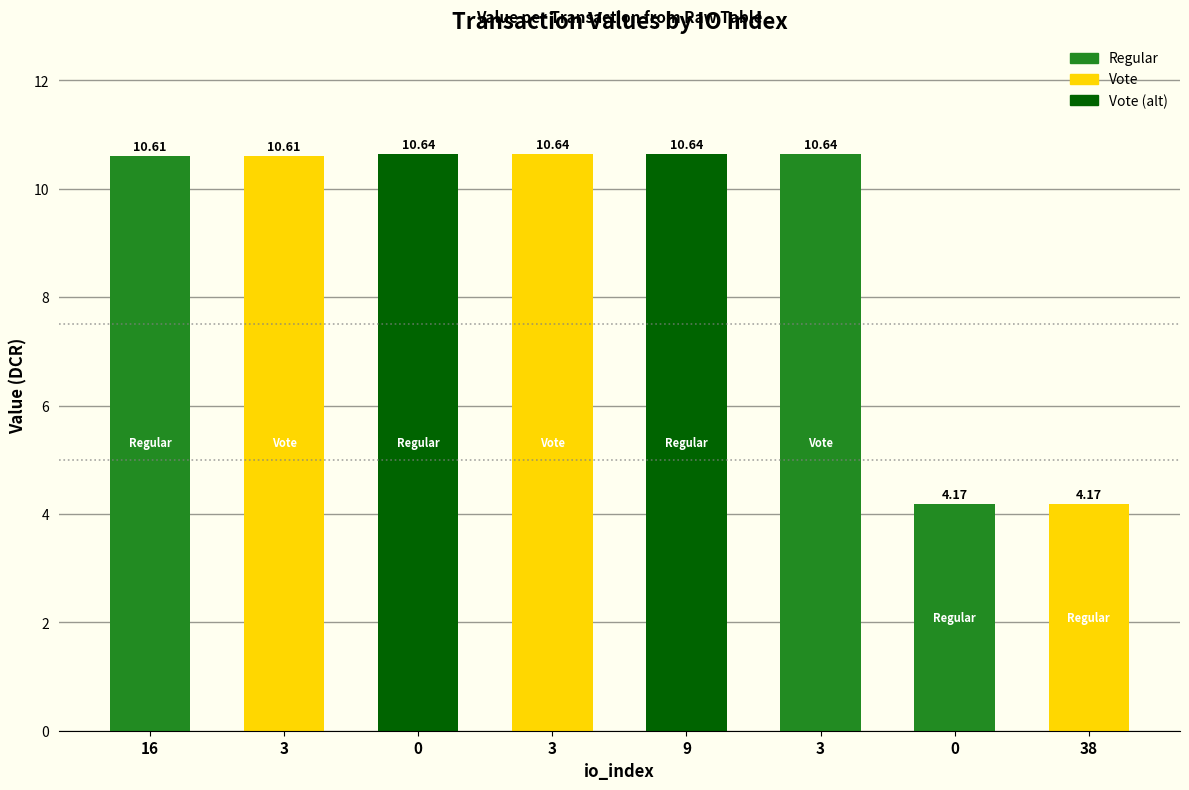

How many values exceed 10?

6